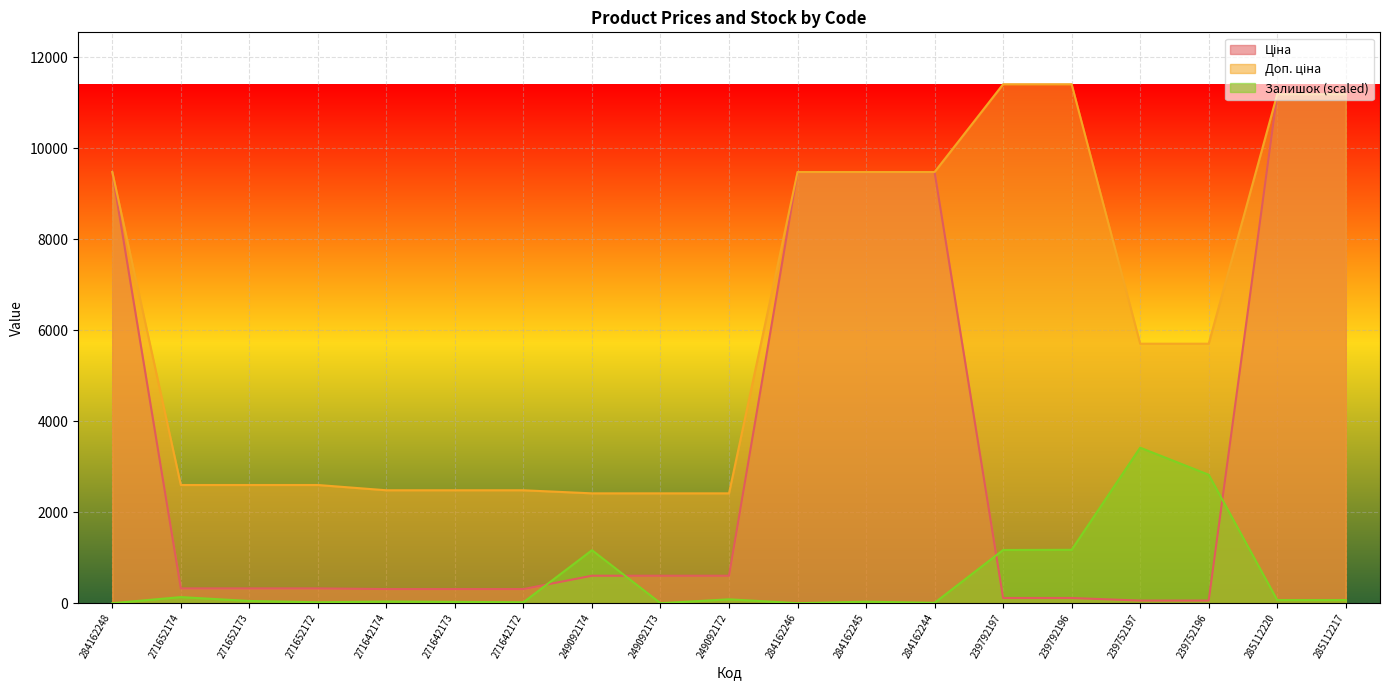

The Ціна series shows 182.2 at 239792196. True or false?

False